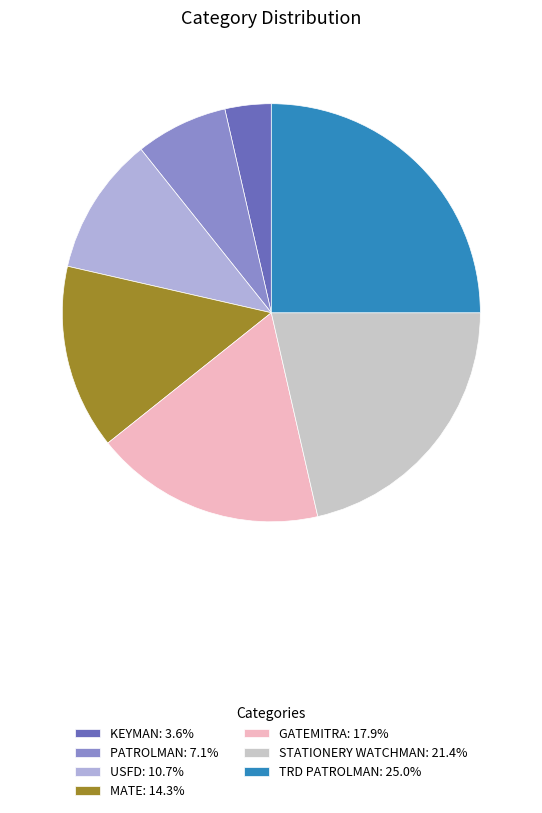

Count the number of slices in the pie.

7